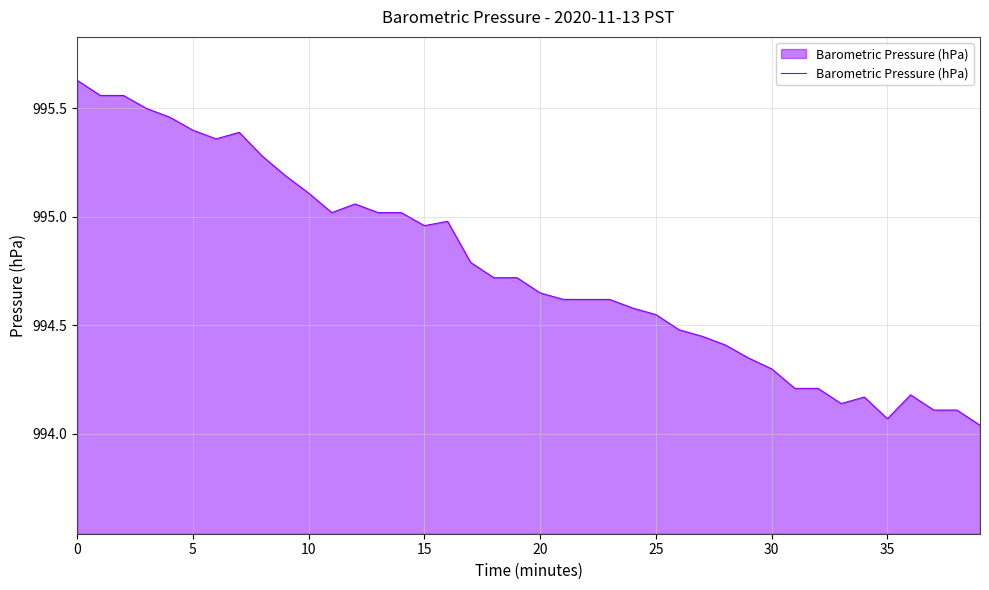

What is the difference between the maximum and minimum values?

1.6